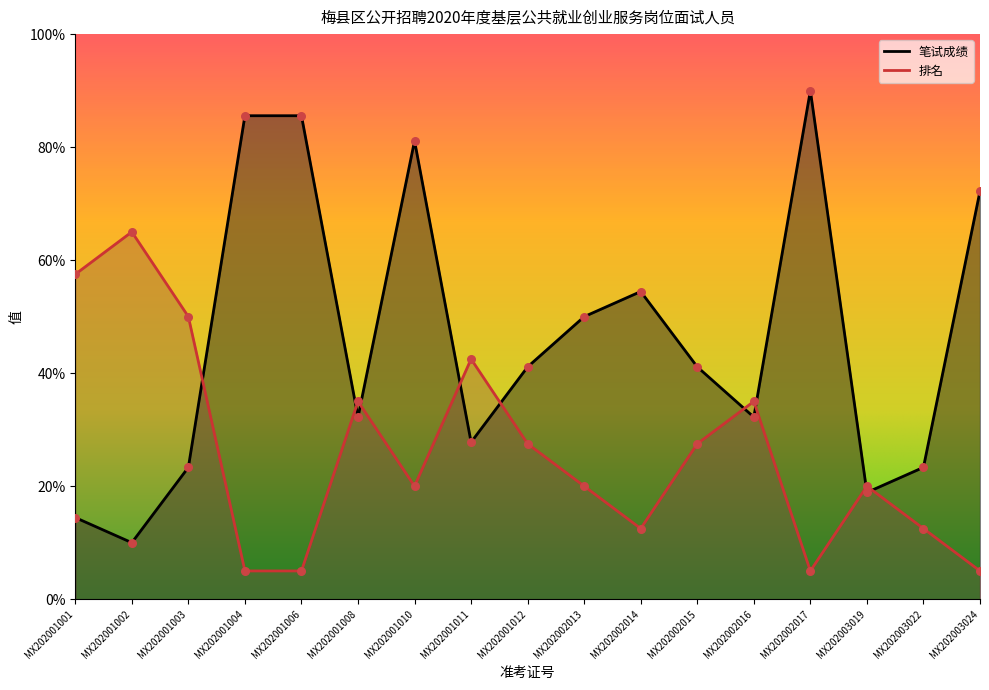

At how many categories does at least one series exceed 29?

15